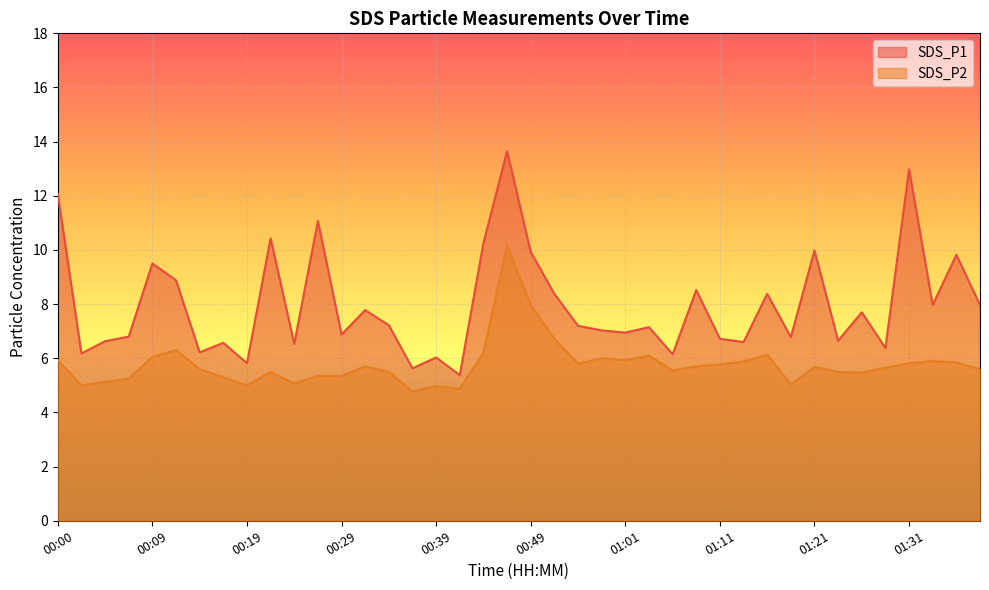

What is the highest value of the SDS_P1 series?

13.7